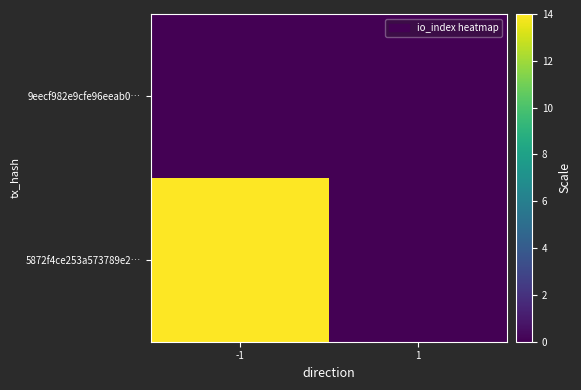

List the series in order of their peak value, lowest first.

9eecf982e9cfe96eeab0…, 5872f4ce253a573789e2…